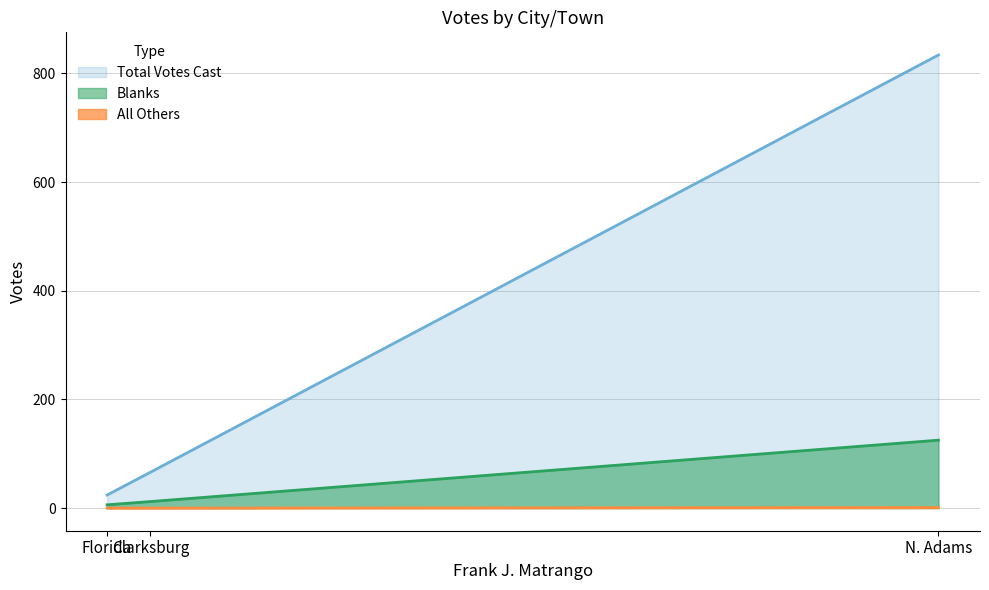

List the series in order of their overall mean, lowest first.

All Others, Blanks, Total Votes Cast